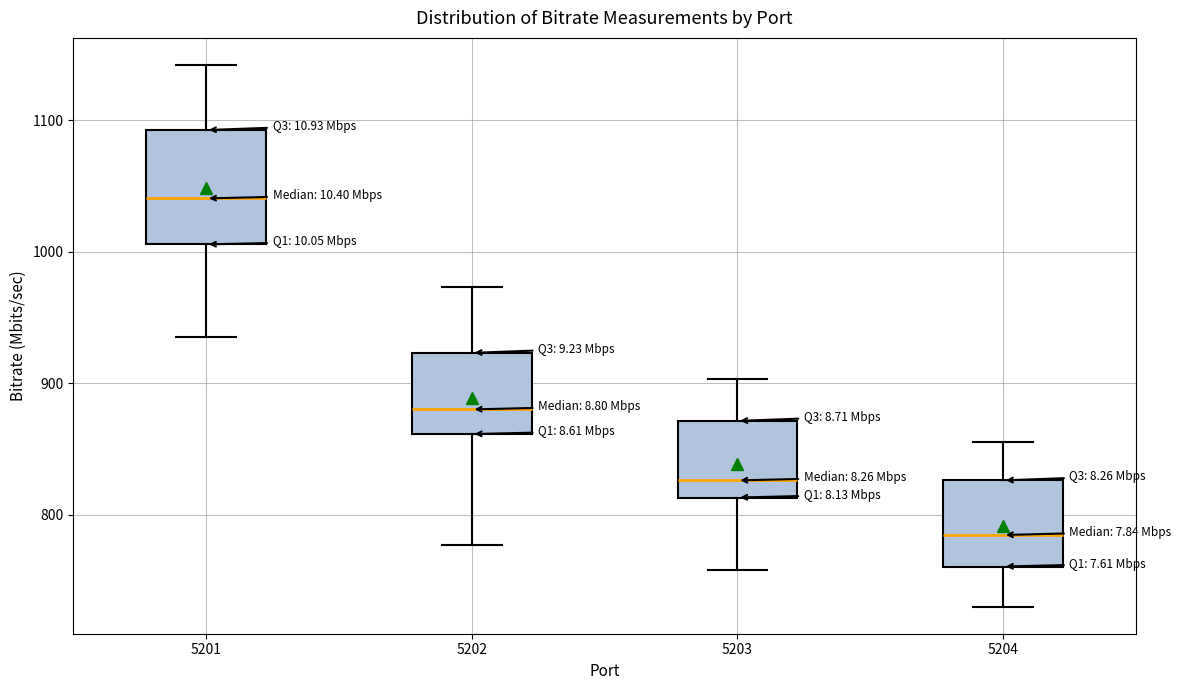

Which box's median line is the highest?

5201